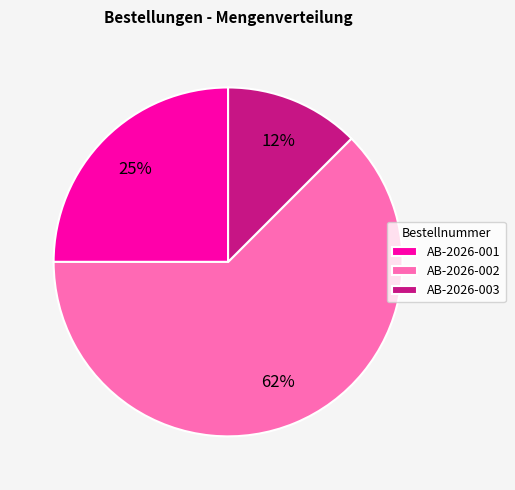

How many slices are in this pie chart?

3